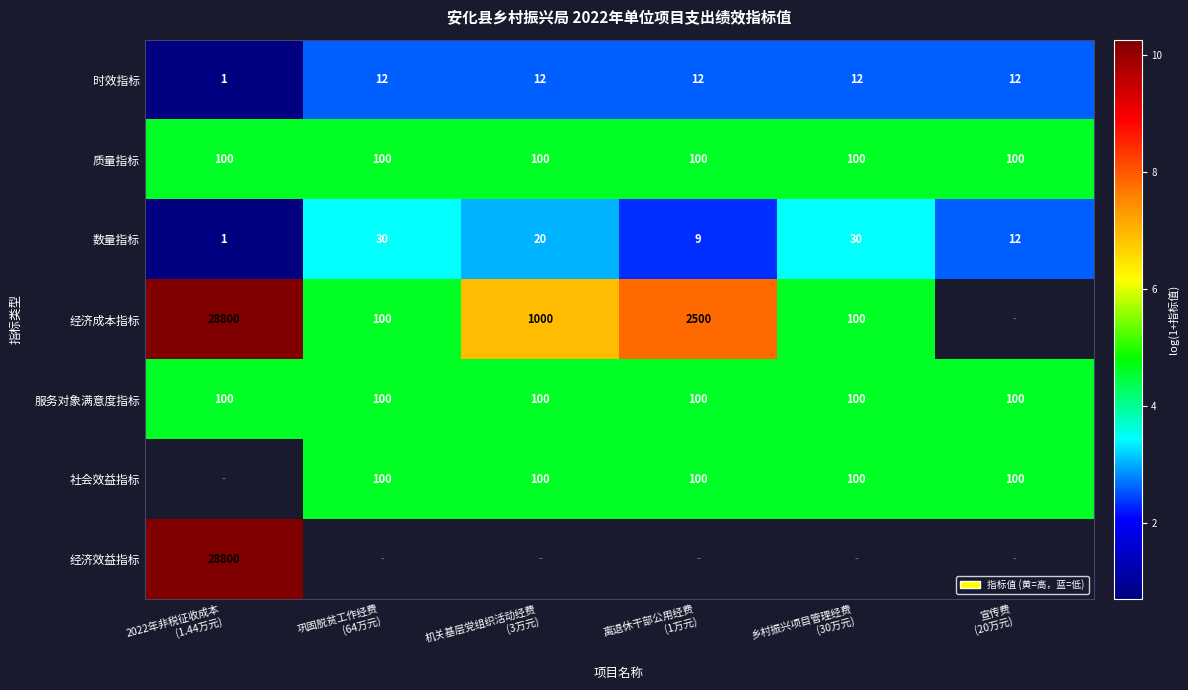

List the series in order of their peak value, lowest first.

时效指标, 数量指标, 质量指标, 服务对象满意度指标, 经济成本指标, 社会效益指标, 经济效益指标